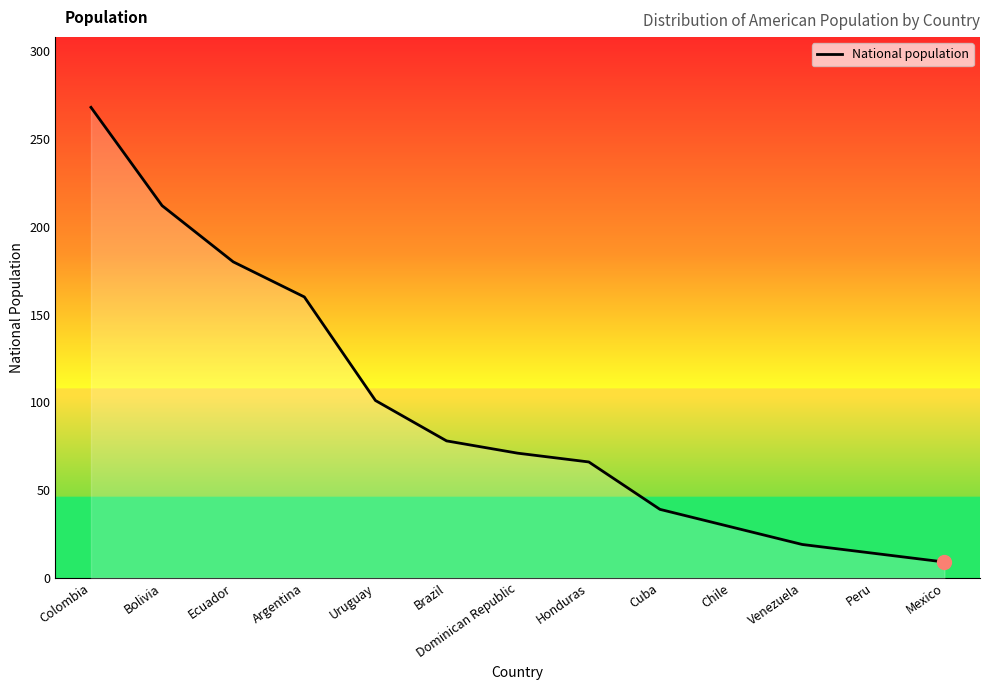

Does the chart display data point markers on the line(s)?

No